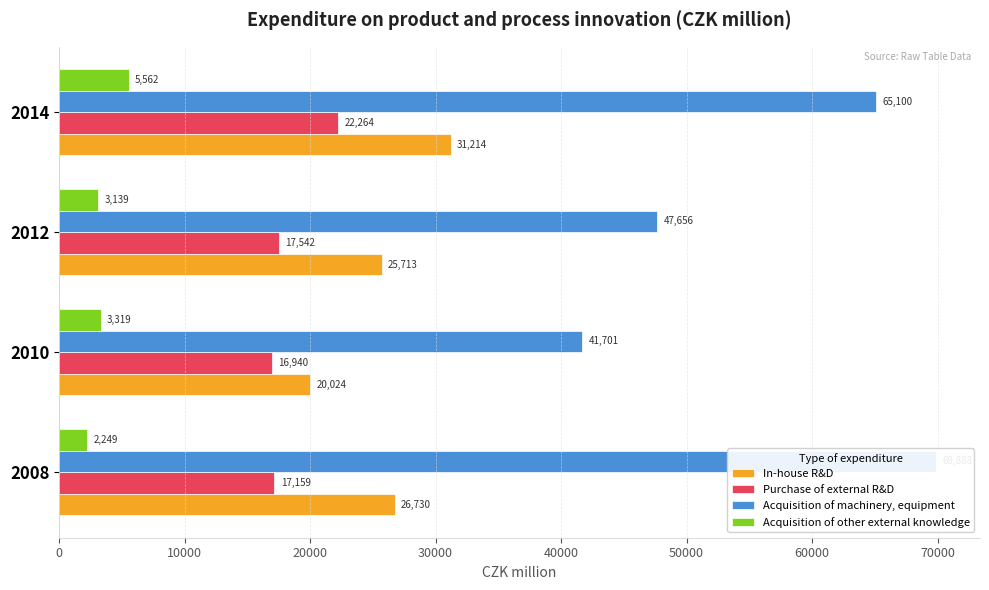

What is the difference between the highest and lowest values at 2010?

38382.3